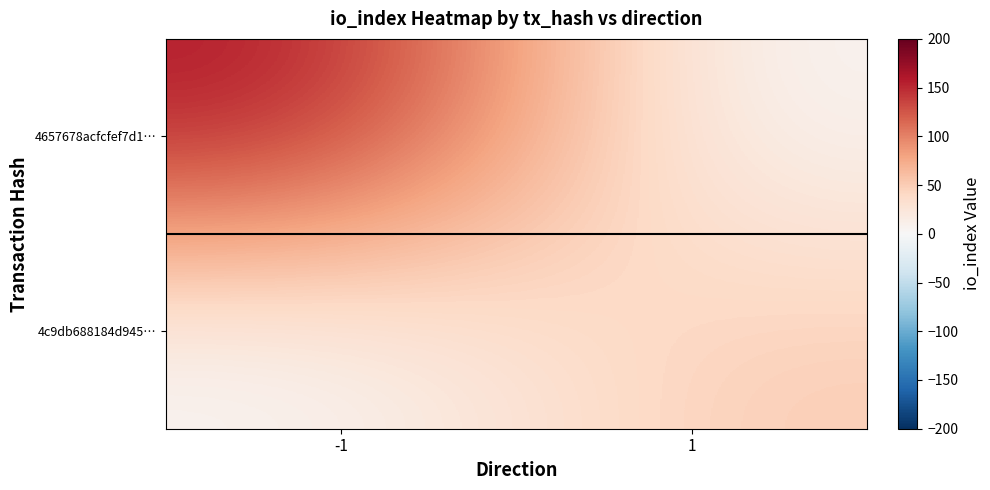

Count the number of data series in this chart.

2